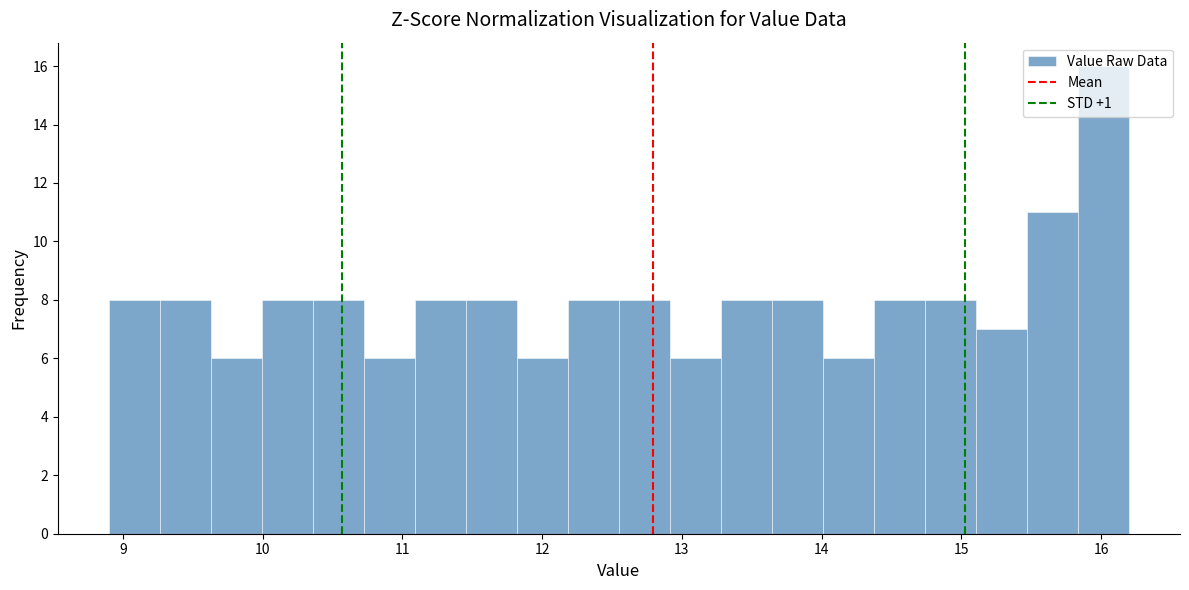

Around what value on the x-axis is the tallest bar? Give the approximate position of its centre, as read against the axis.

16.0